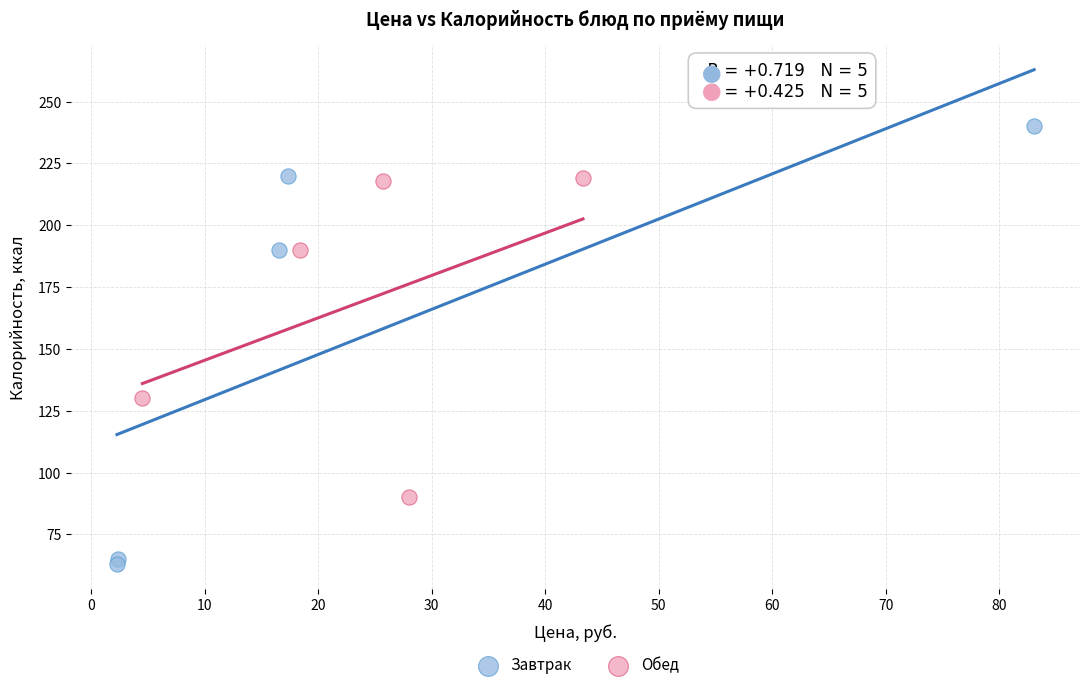

What are all the series names shown in the legend?

Завтрак, Обед